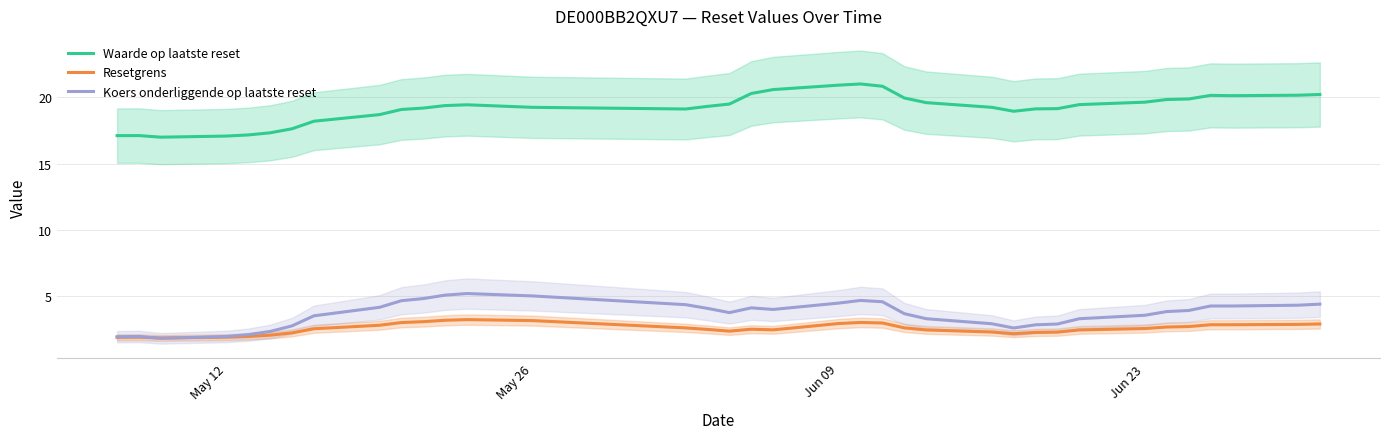

Reading left to right, what are all the values shown in this chart?

Waarde op laatste reset: 17.1	17.1	17.0	17.1	17.2	17.3	17.6	18.2	18.7	19.1	19.2	19.4	19.4	19.3	19.1	19.3	19.5	20.3	20.6	20.9	21.0	20.8	20.0	19.6	19.3	19.0	19.1	19.2	19.5	19.6	19.8	19.9	20.2	20.1	20.2	20.2
Resetgrens: 1.9	1.9	1.8	1.9	2.0	2.1	2.2	2.5	2.8	3.0	3.1	3.2	3.2	3.2	2.6	2.5	2.4	2.5	2.5	2.9	3.0	3.0	2.6	2.5	2.3	2.2	2.3	2.3	2.5	2.6	2.7	2.7	2.8	2.8	2.9	2.9
Koers onderliggende op laatste reset: 1.9	2.0	1.8	2.0	2.1	2.3	2.8	3.5	4.2	4.7	4.8	5.1	5.2	5.0	4.4	4.1	3.8	4.1	4.0	4.5	4.7	4.6	3.7	3.3	2.9	2.6	2.8	2.9	3.3	3.6	3.8	3.9	4.3	4.3	4.3	4.4